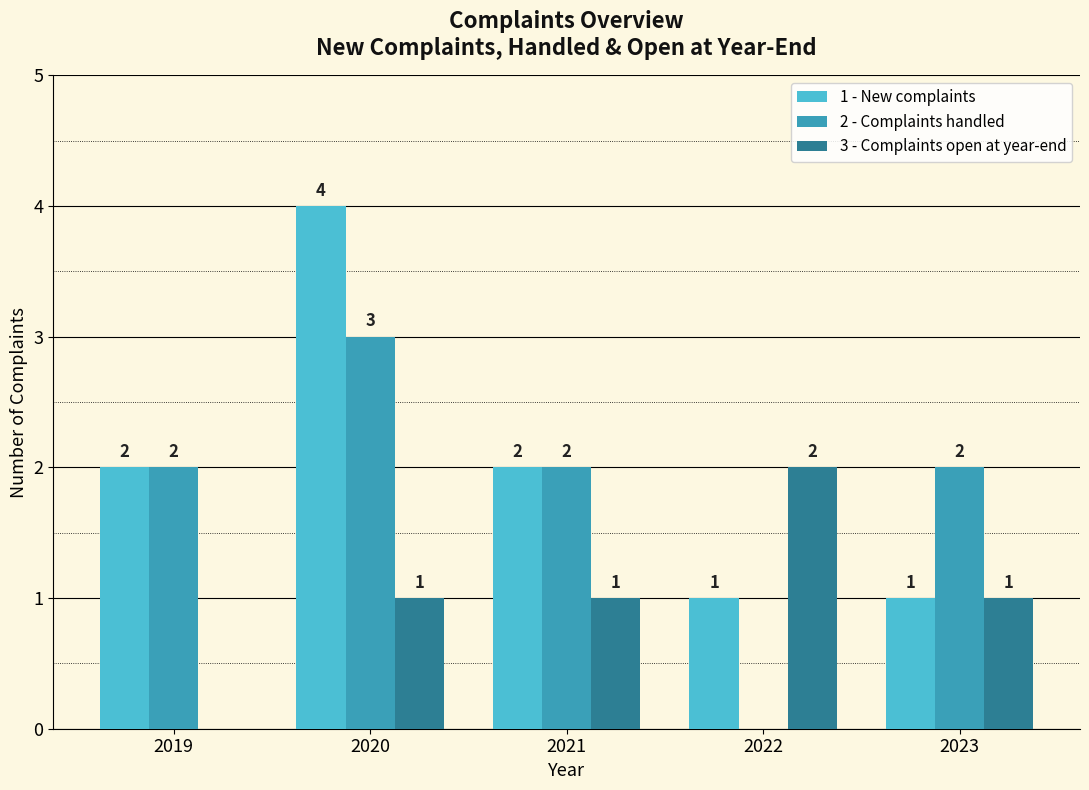

What is the highest value of the 2 - Complaints handled series?

3